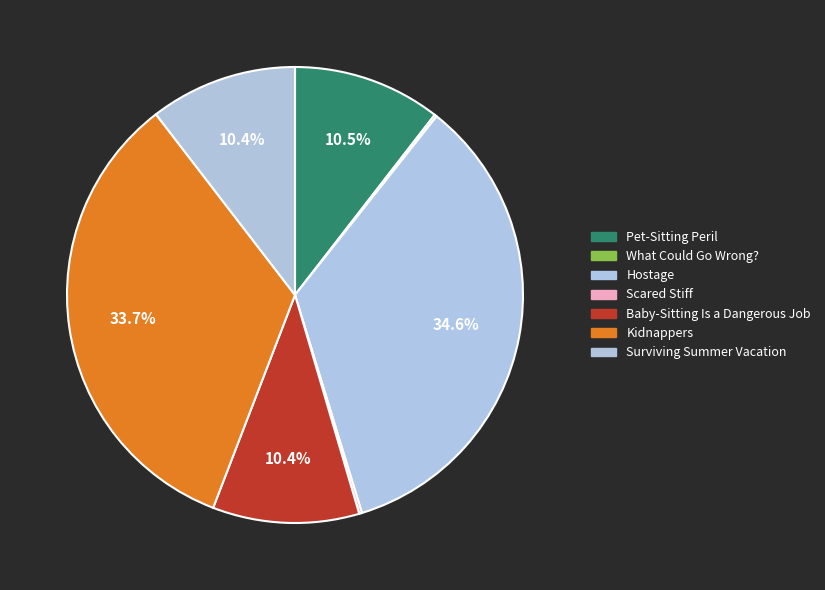

To the nearest percent, what is the difference between the largest and smallest slice percentages?

34%